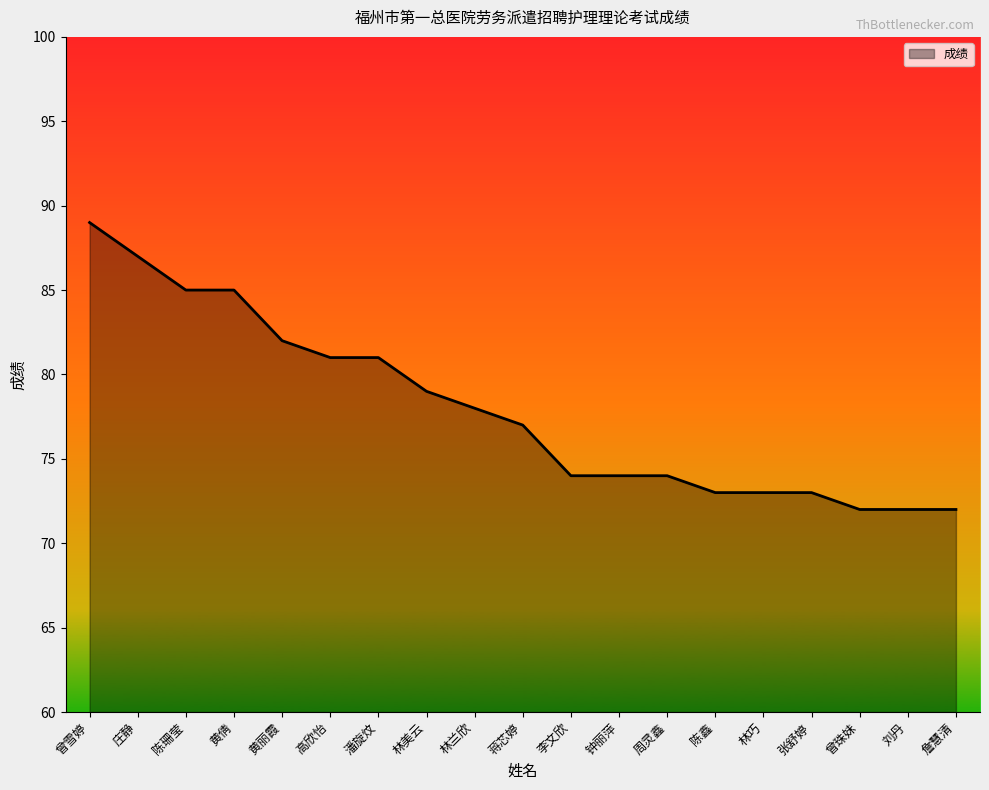

What is the ratio of the value at 陈鑫 to the value at 高欣怡?

0.9